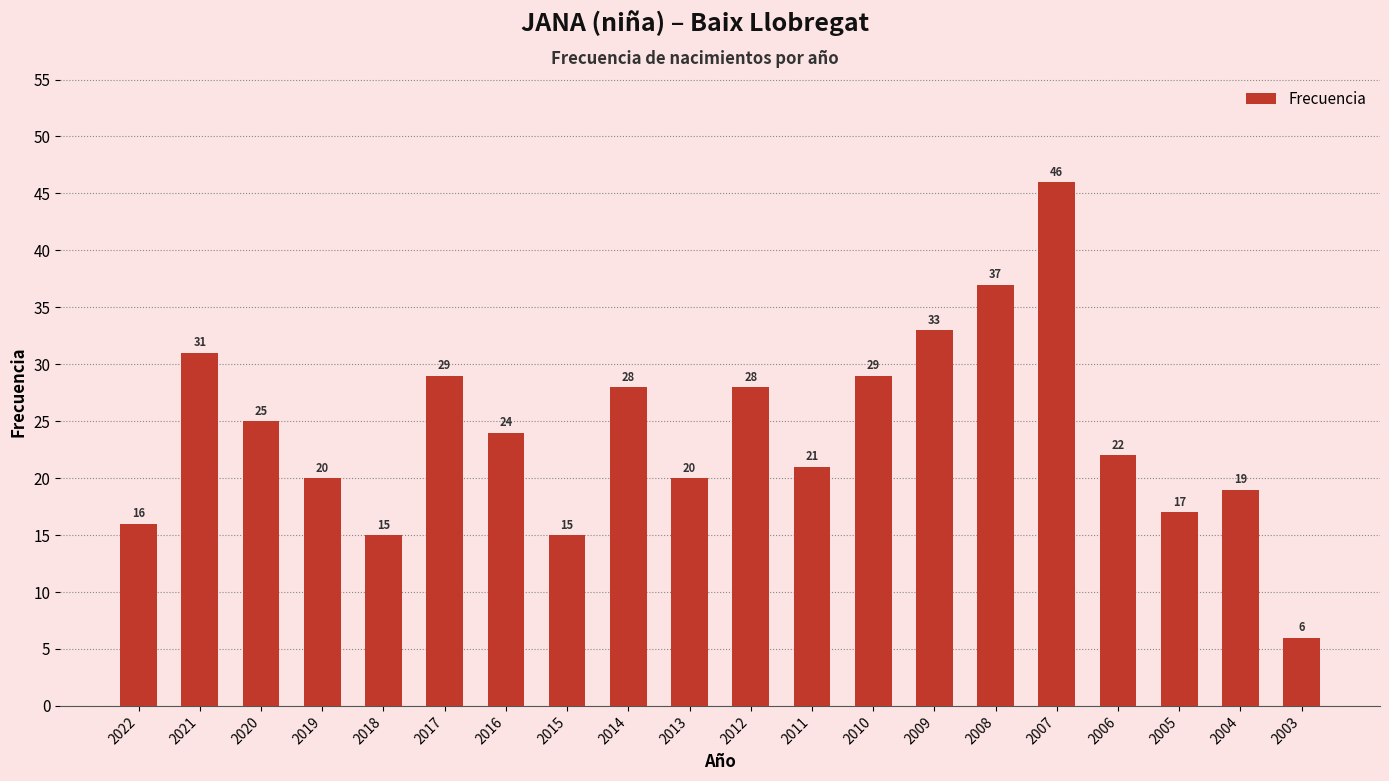

True or false: the data shows 20 at 2013.

True